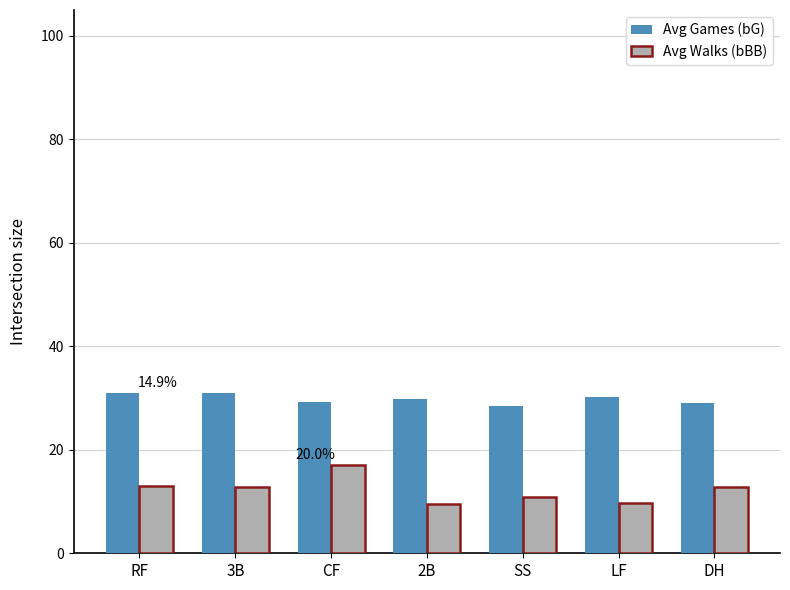

Read the Avg Games (bG) value at CF.

29.2